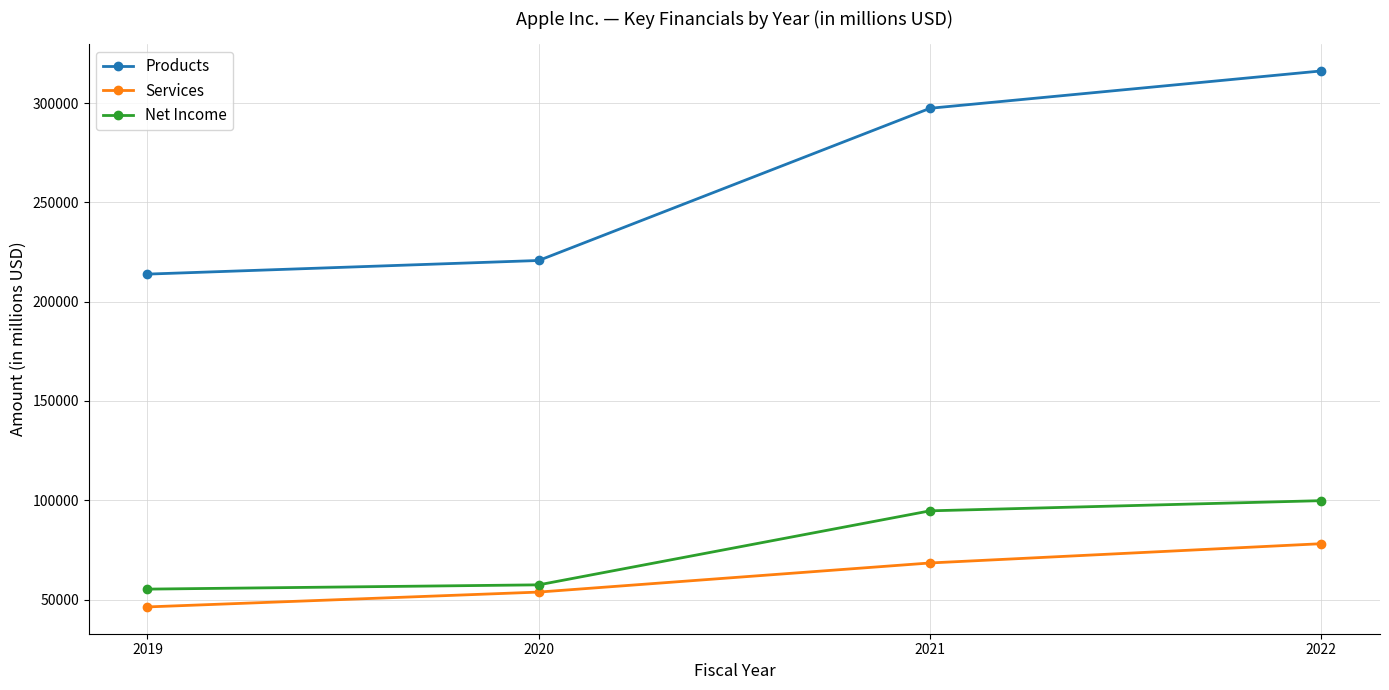

What is the total value across all series at 2020?

331926